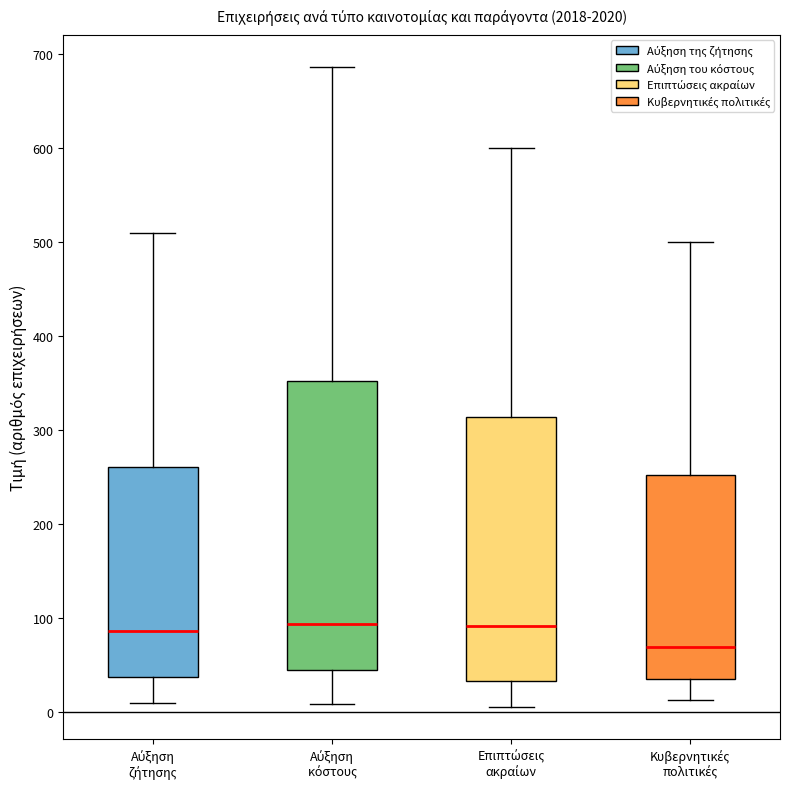

Which box is the tallest, from its lower edge to its upper edge?

Αύξηση κόστους